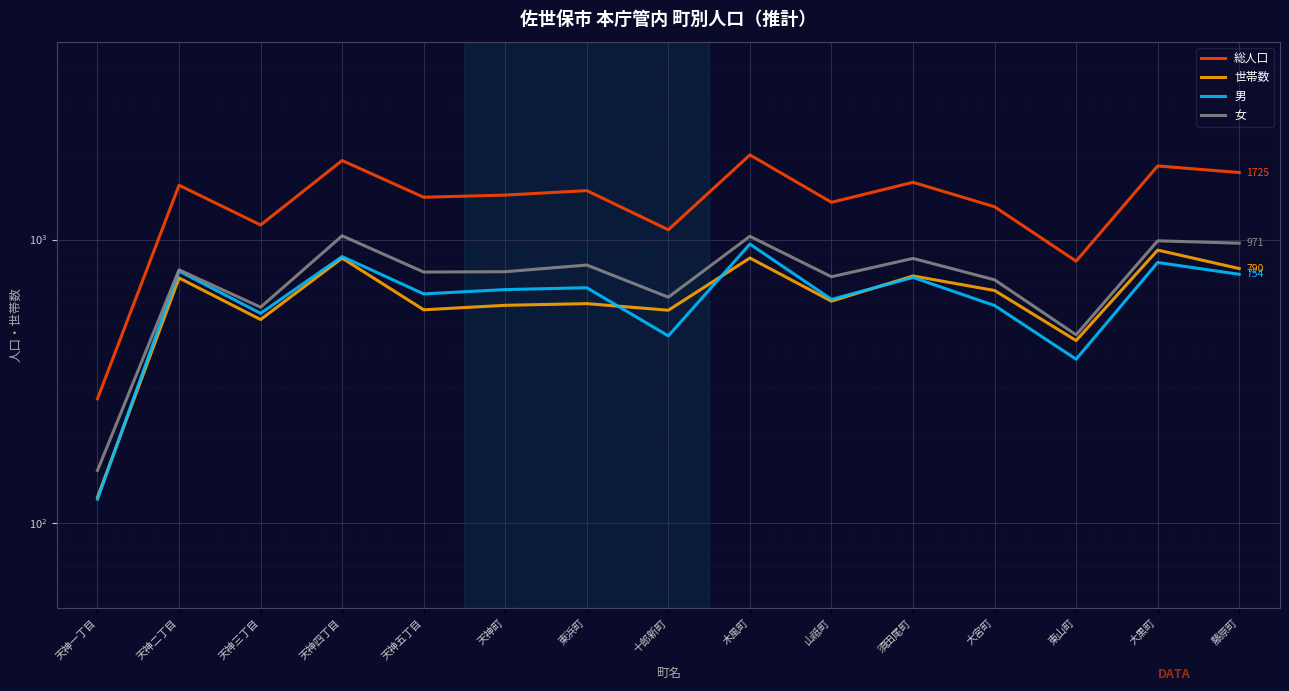

What is the total value across all series at 天神一丁目?

671